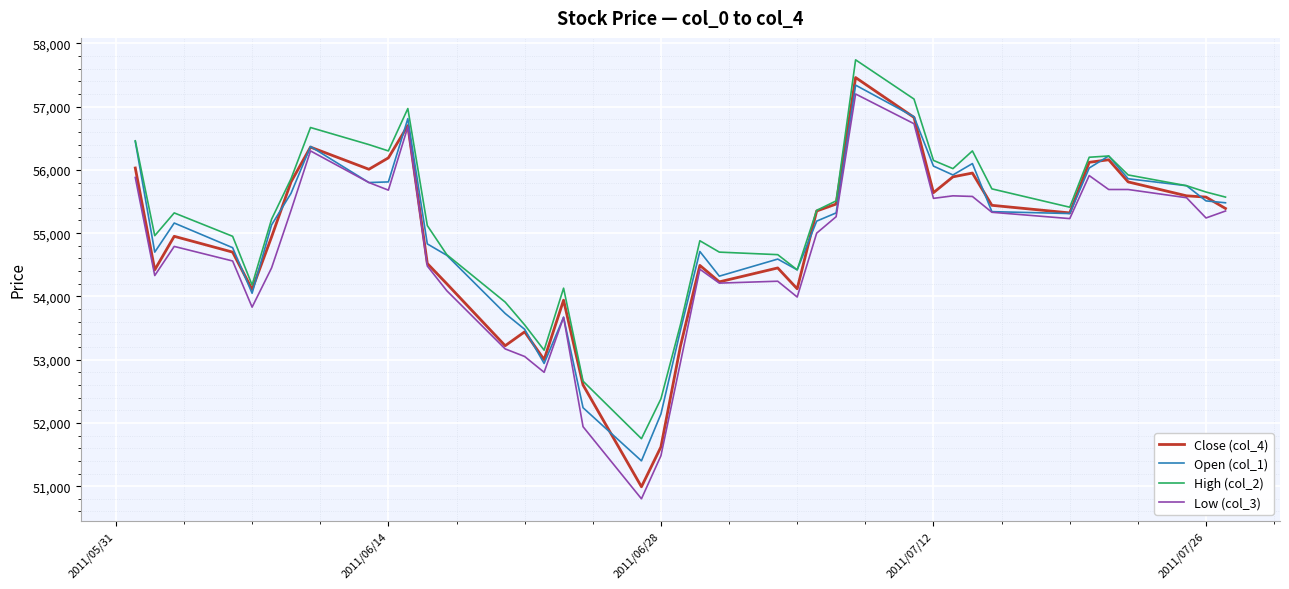

Is this an area chart (filled region under the line)?

No